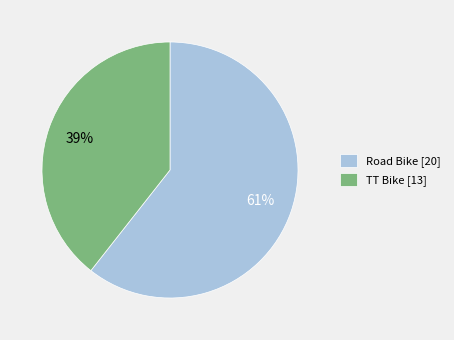

Does any single category account for the majority?

Yes